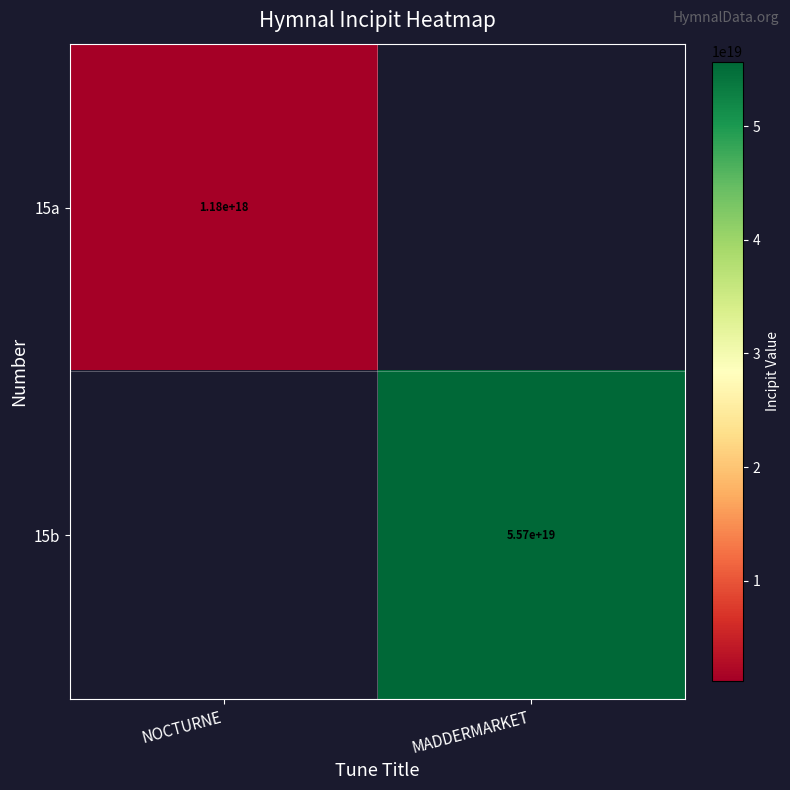

True or false: 15b has a value of 55700000000000000000 at MADDERMARKET.

True